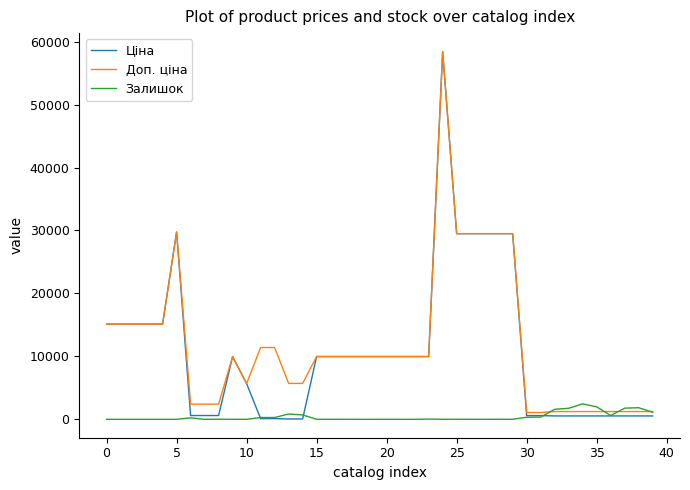

Which series has the largest range (max minus min)?

Ціна